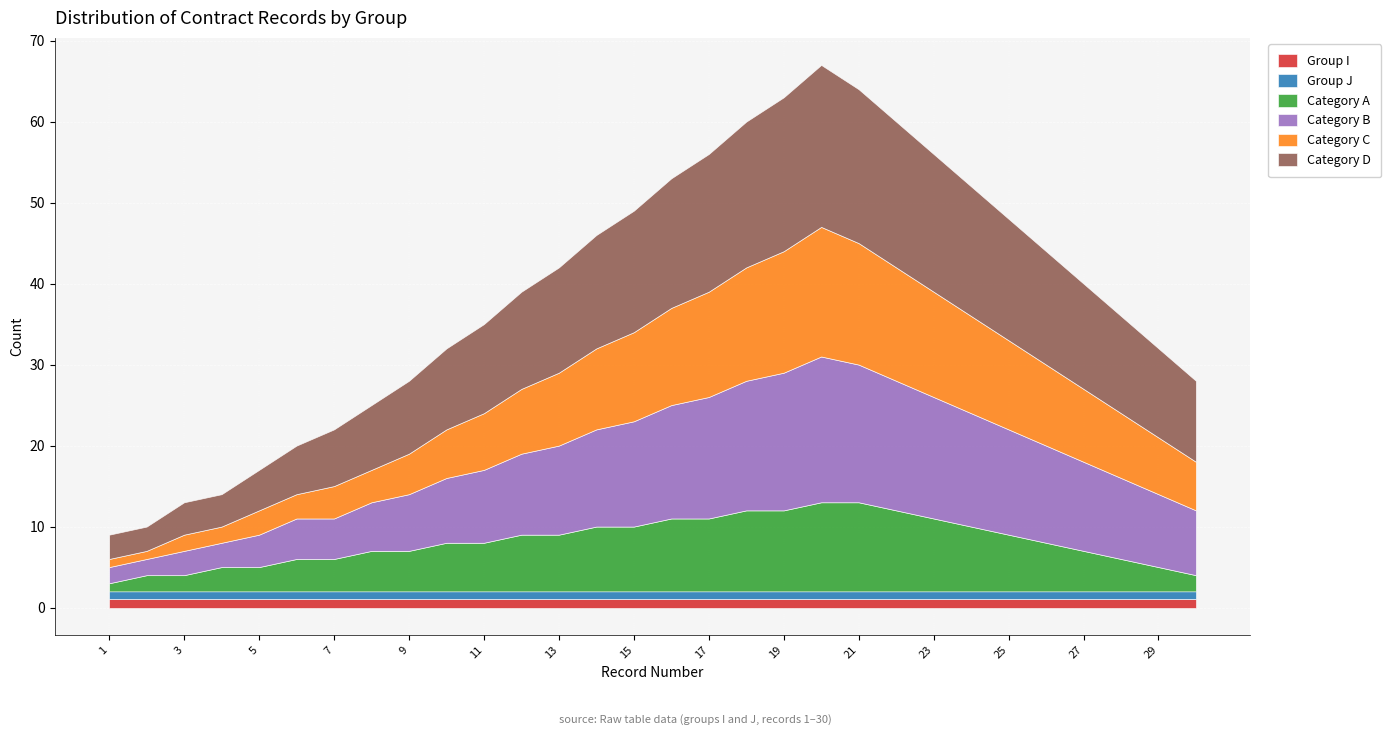

At which label is Group I closest to 1?

1